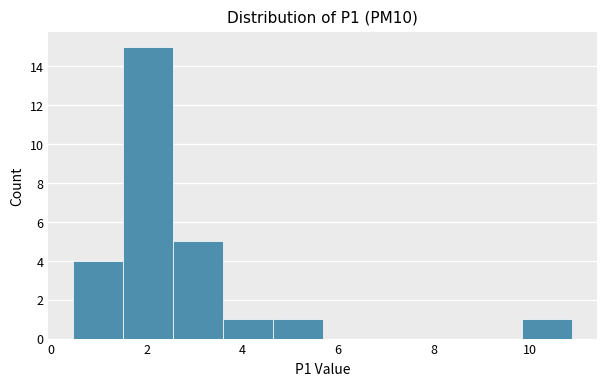

Reading left to right, transcribe this chart: for each bar, give the range it covers on the x-axis and its height. Neither the bar edges nor the heights are printed on the chart, so give them approximately, as read against the axes.

0.4 to 1.6: 4
1.6 to 2.6: 15
2.6 to 3.6: 5
3.6 to 4.6: 1
4.6 to 5.6: 1
5.6 to 6.8: 0
6.8 to 7.8: 0
7.8 to 8.8: 0
8.8 to 9.8: 0
9.8 to 10.8: 1